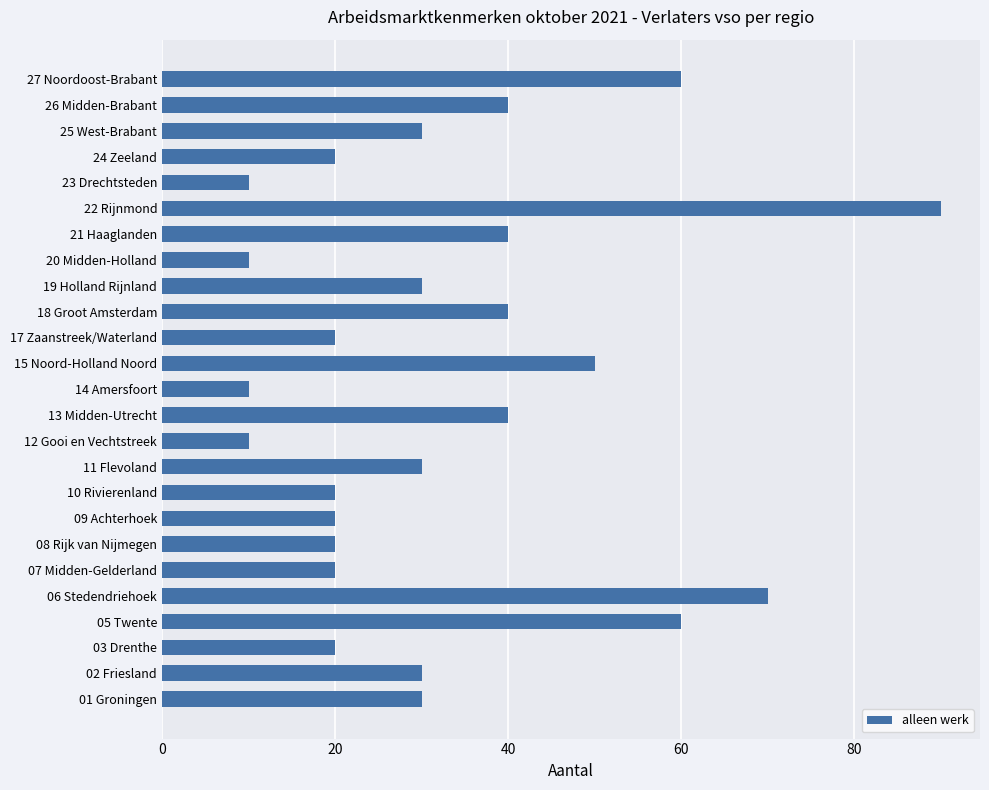

What is the minimum value shown in the chart?

10